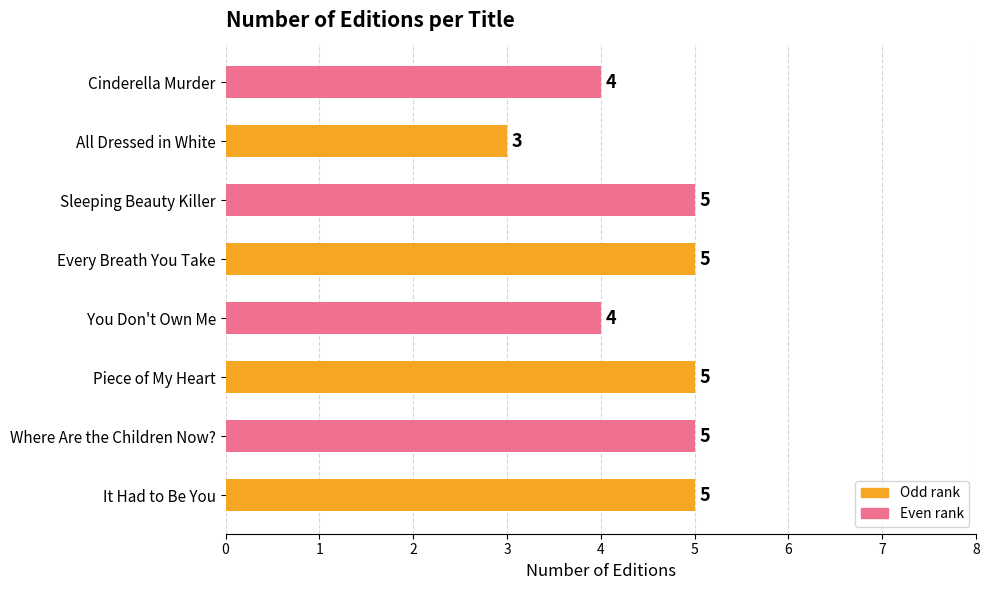

At which category does the chart reach its minimum across all series?

All Dressed in White